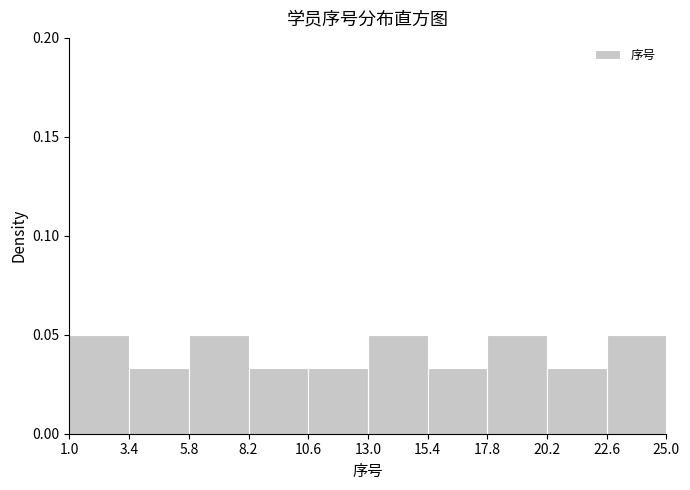

Reading left to right, transcribe this chart: for each bar, give the range it covers on the x-axis and its height. The values are not printed on the chart, so give them approximately, as read against the axis.

1.0 to 3.4: 0.050
3.4 to 5.8: 0.035
5.8 to 8.2: 0.050
8.2 to 10.6: 0.035
10.6 to 13.0: 0.035
13.0 to 15.4: 0.050
15.4 to 17.8: 0.035
17.8 to 20.2: 0.050
20.2 to 22.6: 0.035
22.6 to 25.0: 0.050